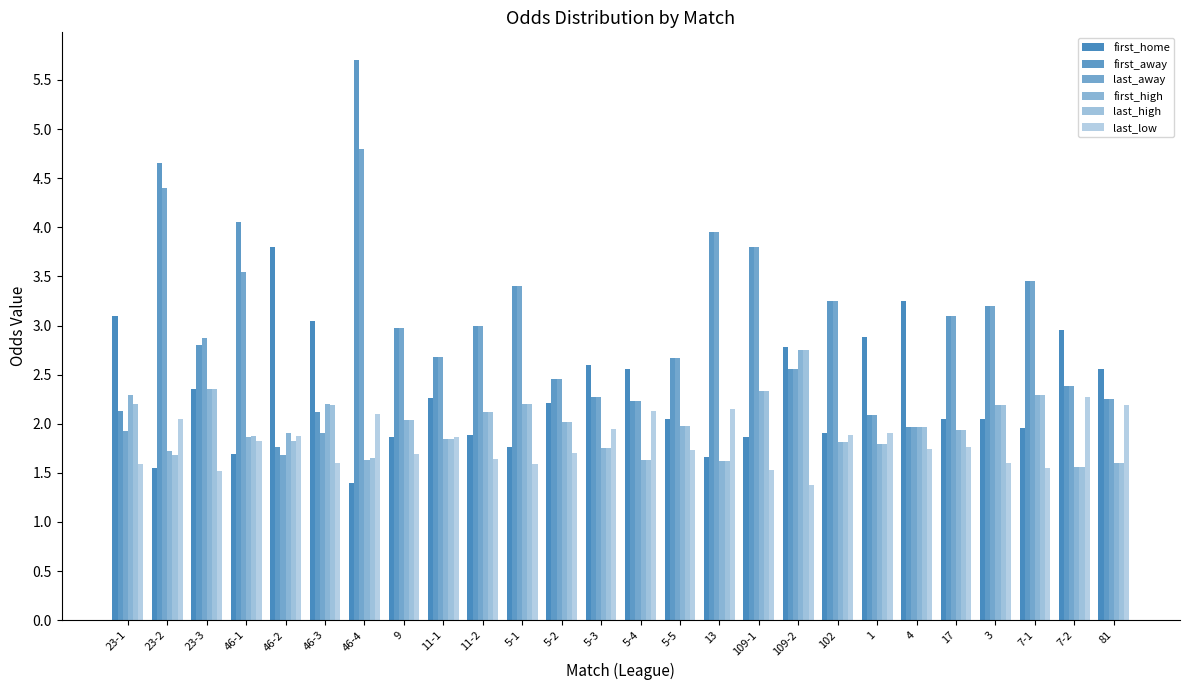

How many groups of bars are there?

26